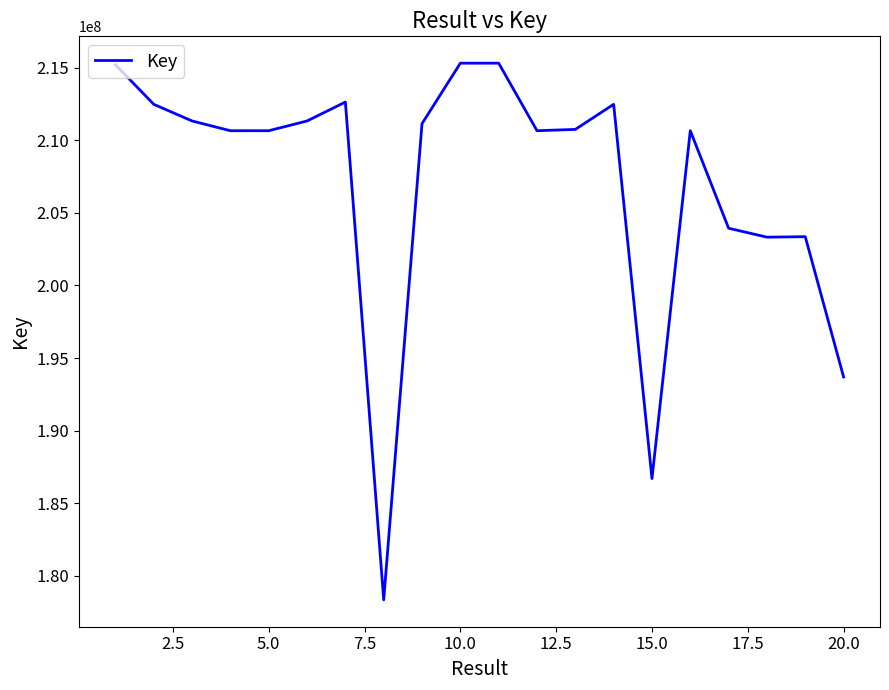

What is the minimum value shown in the chart?

178351102